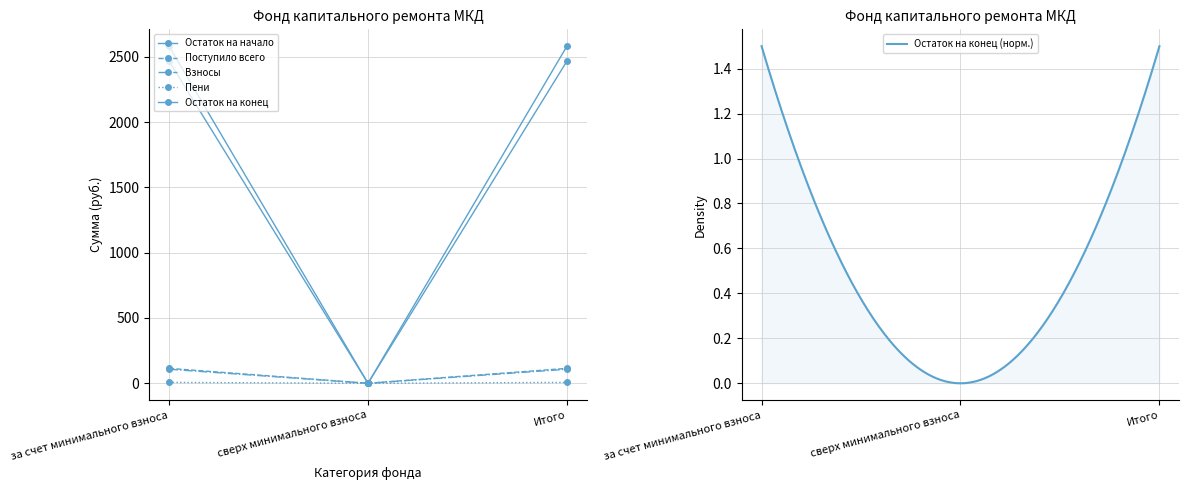

Reading left to right, what are all the values shown in this chart?

Остаток на начало: 2581.1	0.0	2581.1
Поступило всего: 2466.8	0.0	2466.8
Взносы: 114.3	0.0	114.3
Пени: 107.4	0.0	107.4
Остаток на конец: 6.9	0.0	6.9